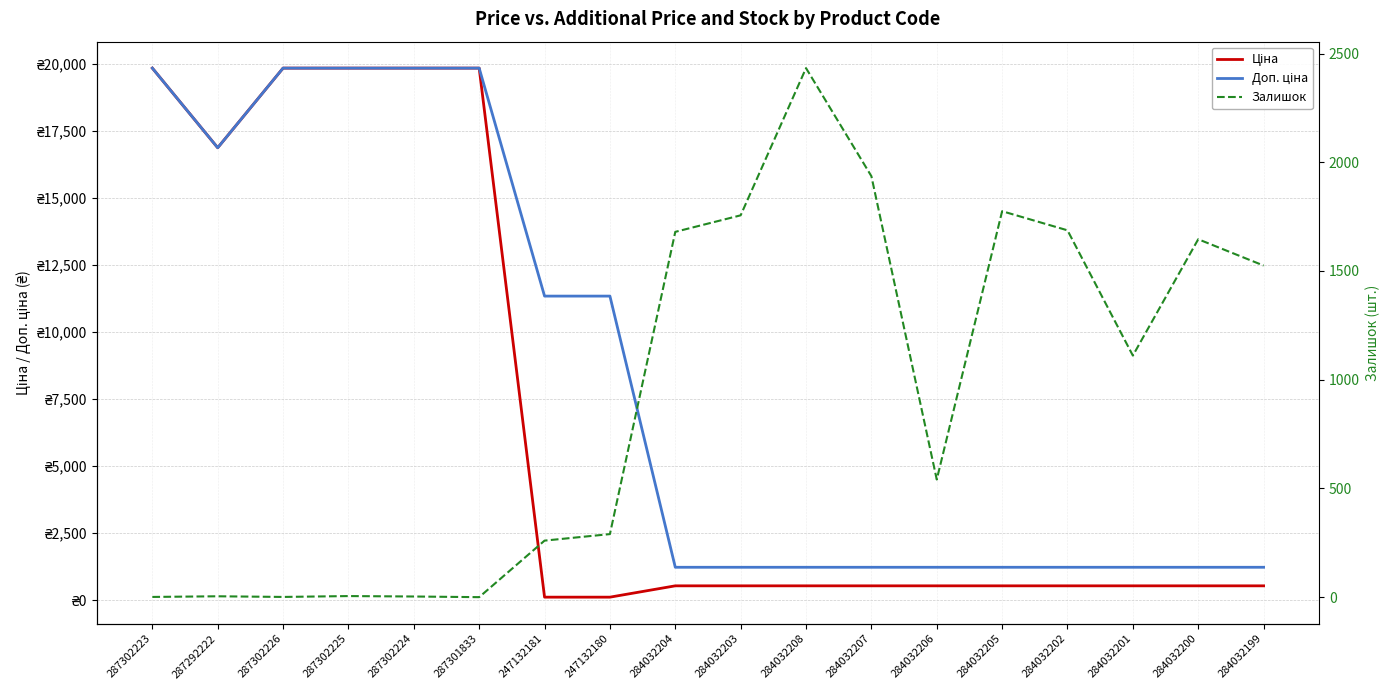

What is the minimum value for Доп. ціна?

1227.2